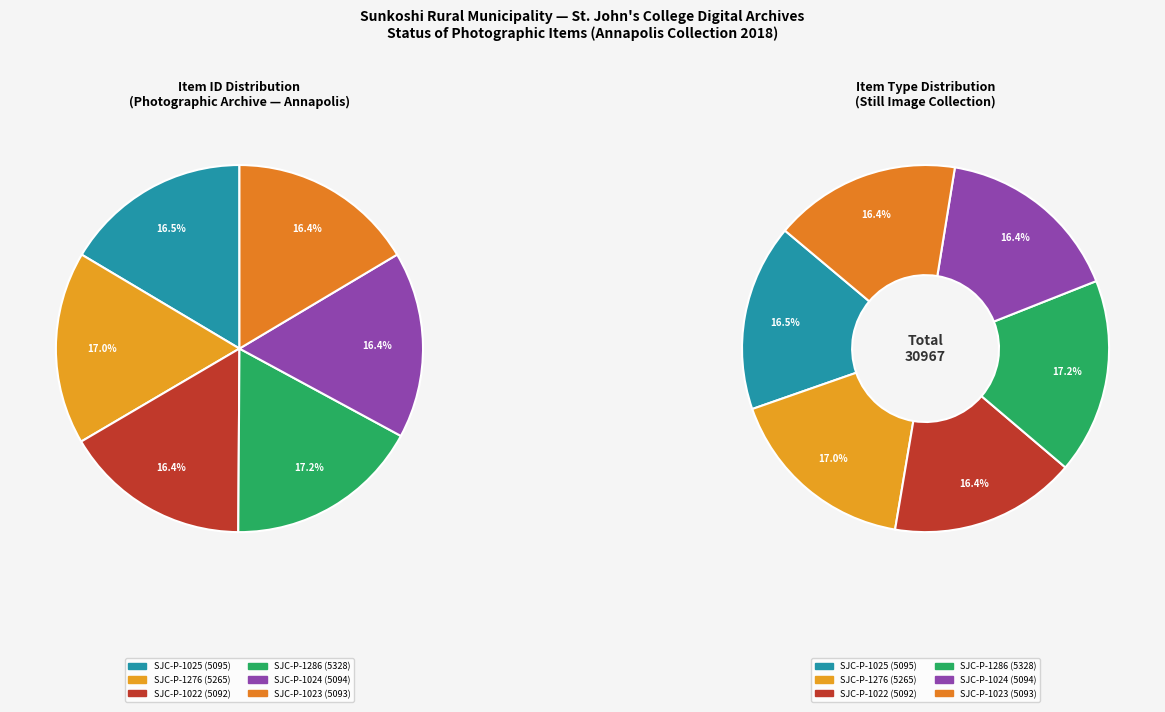

Does any single category account for the majority?

No